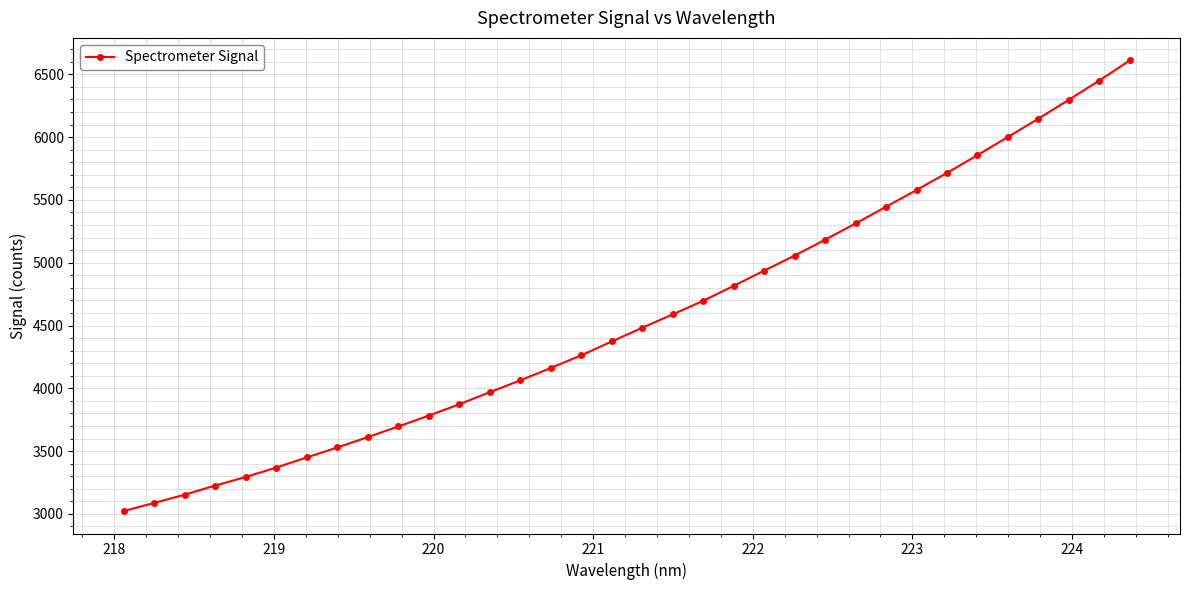

How many lines are shown in the chart?

1